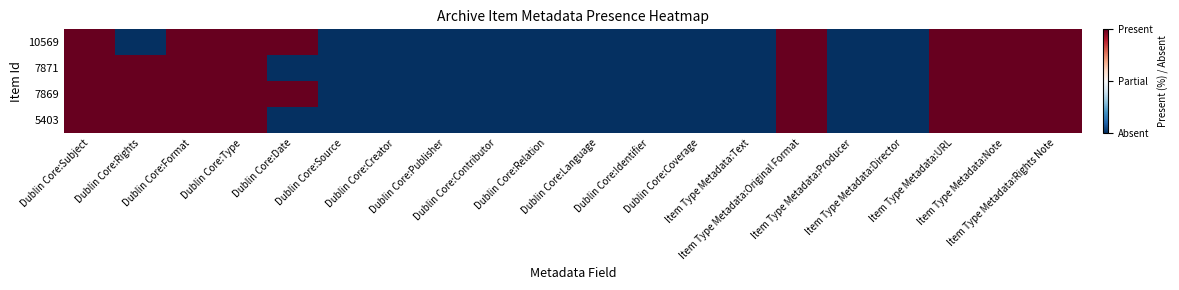

How many data points does each series have?

20